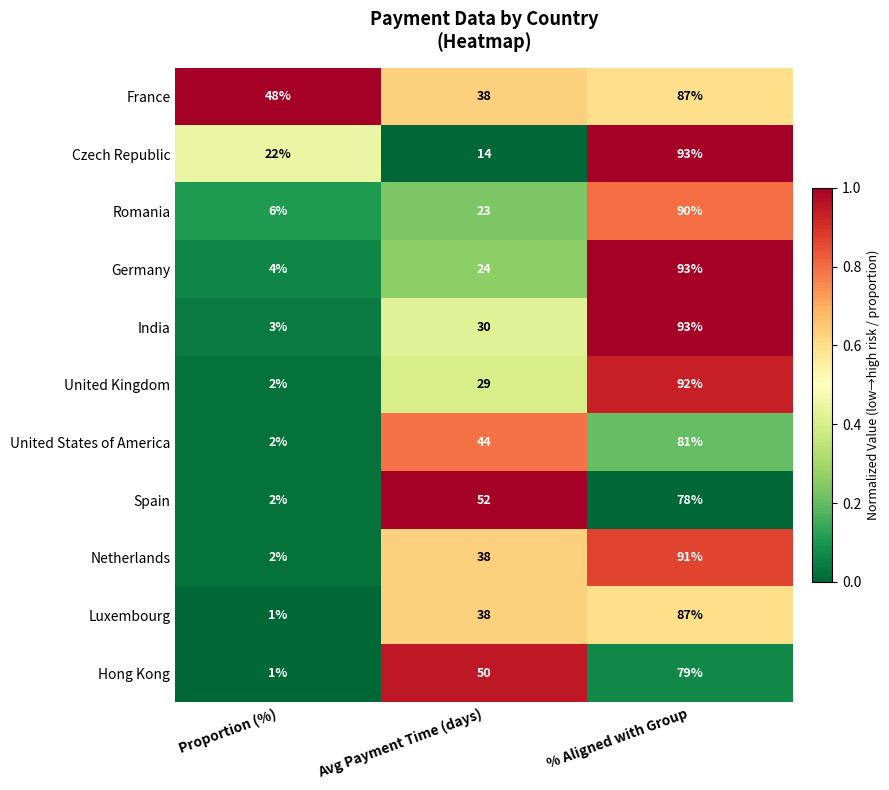

The Spain series shows 123 at % Aligned with Group. True or false?

False